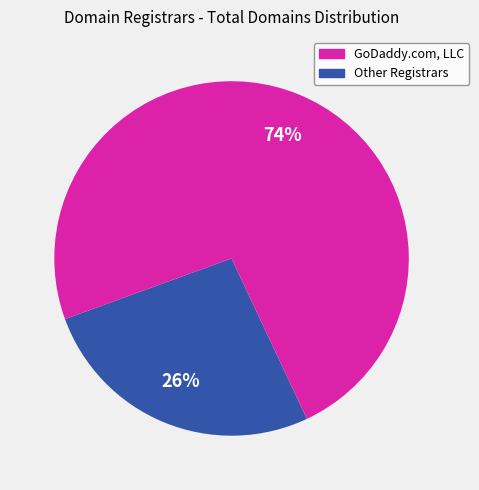

How many slices are in this pie chart?

2